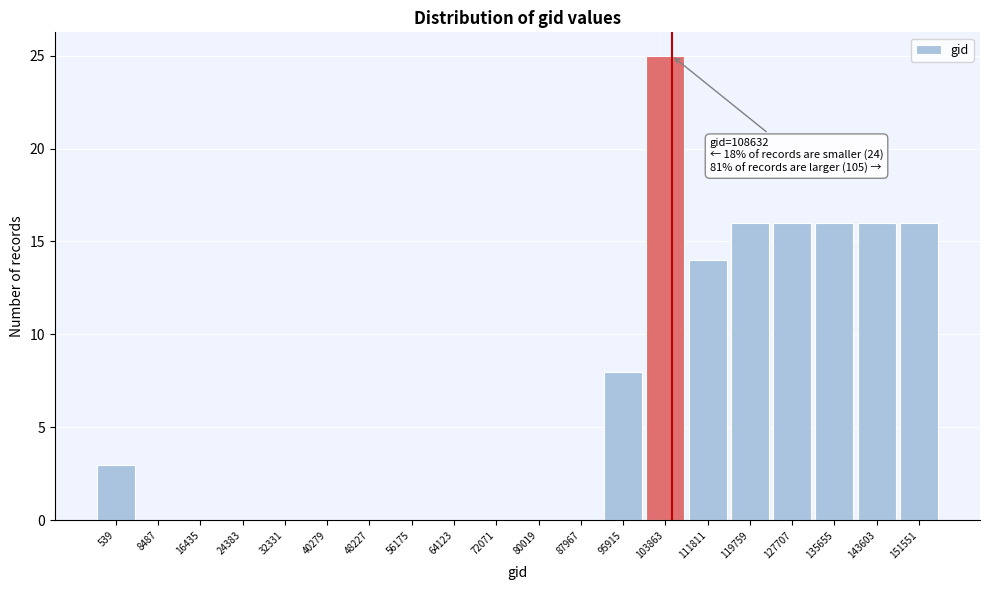

Reading left to right, extract all data points from this chart.

539=3	8487=0	16435=0	24383=0	32331=0	40279=0	48227=0	56175=0	64123=0	72071=0	80019=0	87967=0	95915=8	103863=25	111811=14	119759=16	127707=16	135655=16	143603=16	151551=16